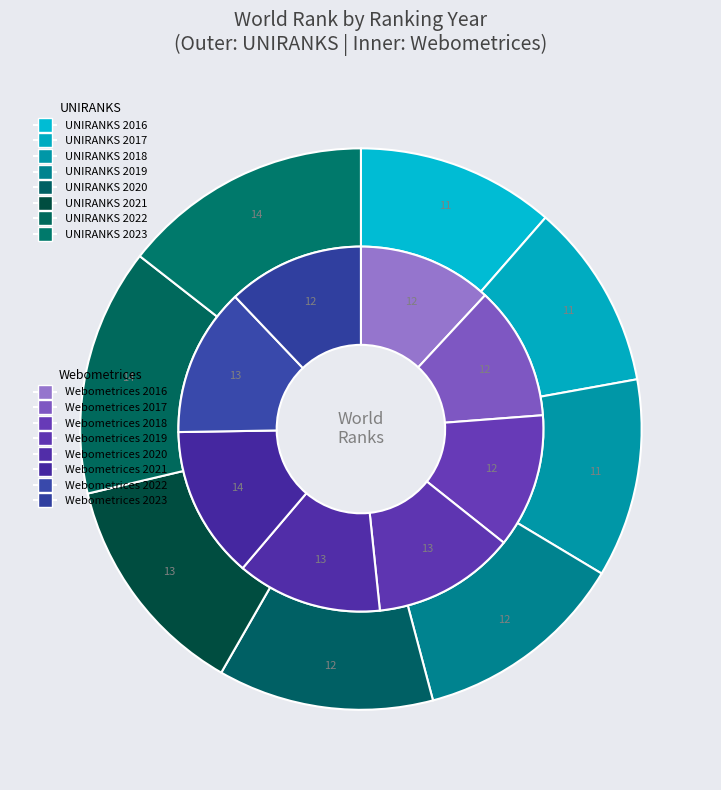

What portion of the pie excludes 2023?

85.6%